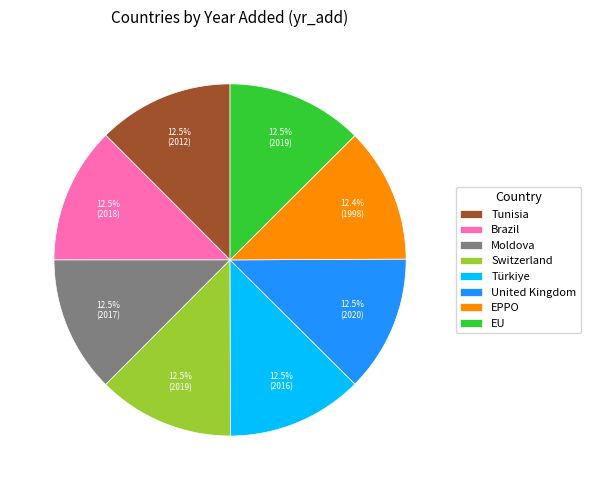

How many slices are in this pie chart?

8